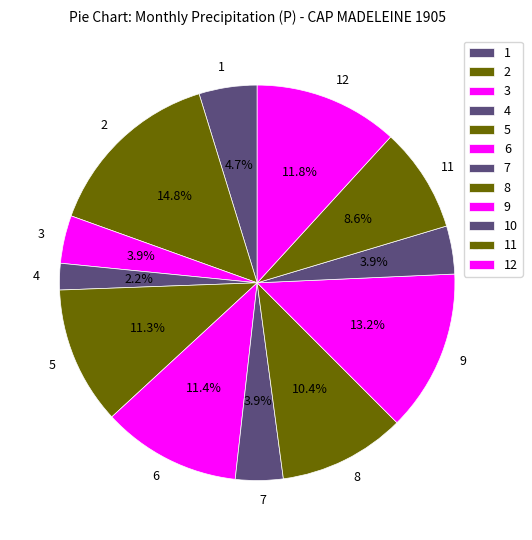

What is the ratio of the value at 10 to the value at 8?

0.4